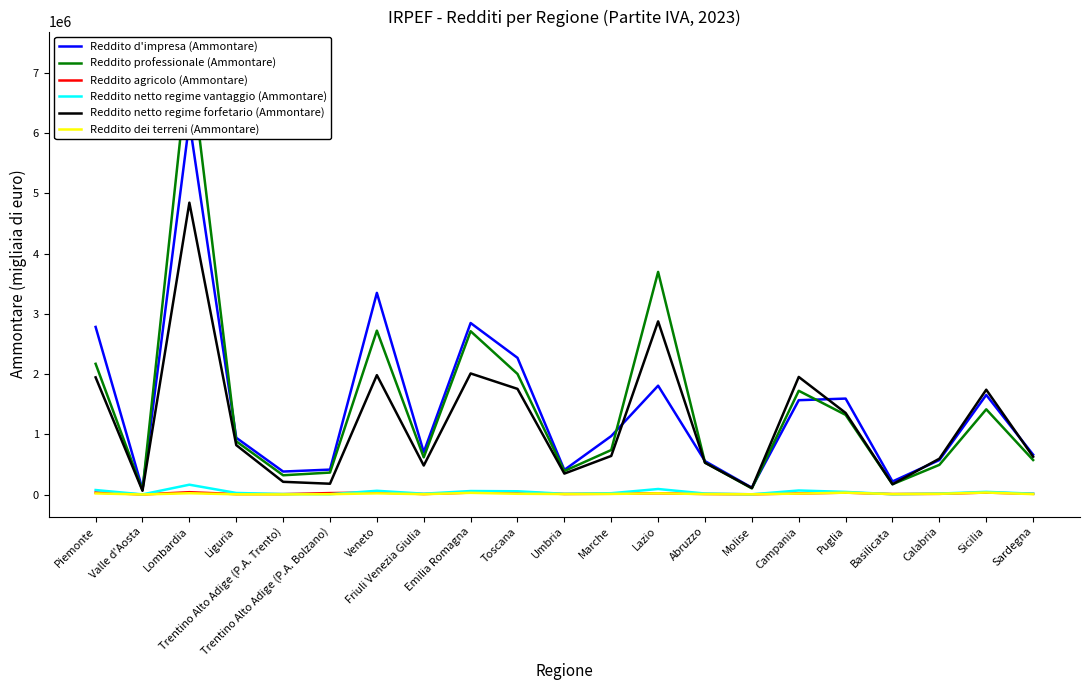

Rank the series at Toscana from highest to lowest value.

Reddito d'impresa (Ammontare), Reddito professionale (Ammontare), Reddito netto regime forfetario (Ammontare), Reddito netto regime vantaggio (Ammontare), Reddito agricolo (Ammontare), Reddito dei terreni (Ammontare)